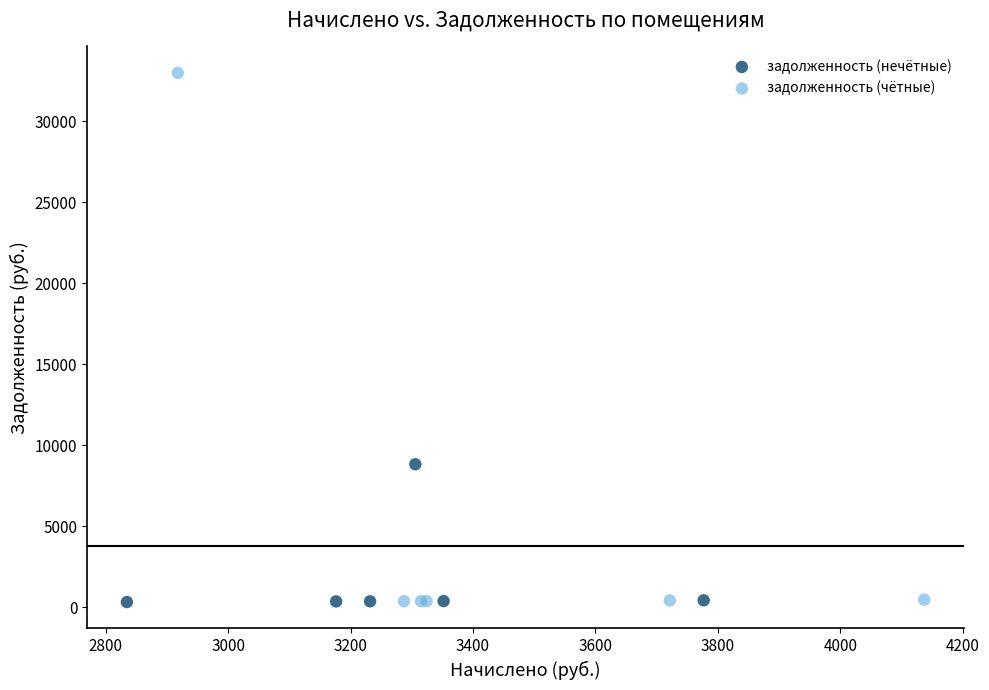

Which series has the largest Y range (max minus min)?

задолженность (чётные)